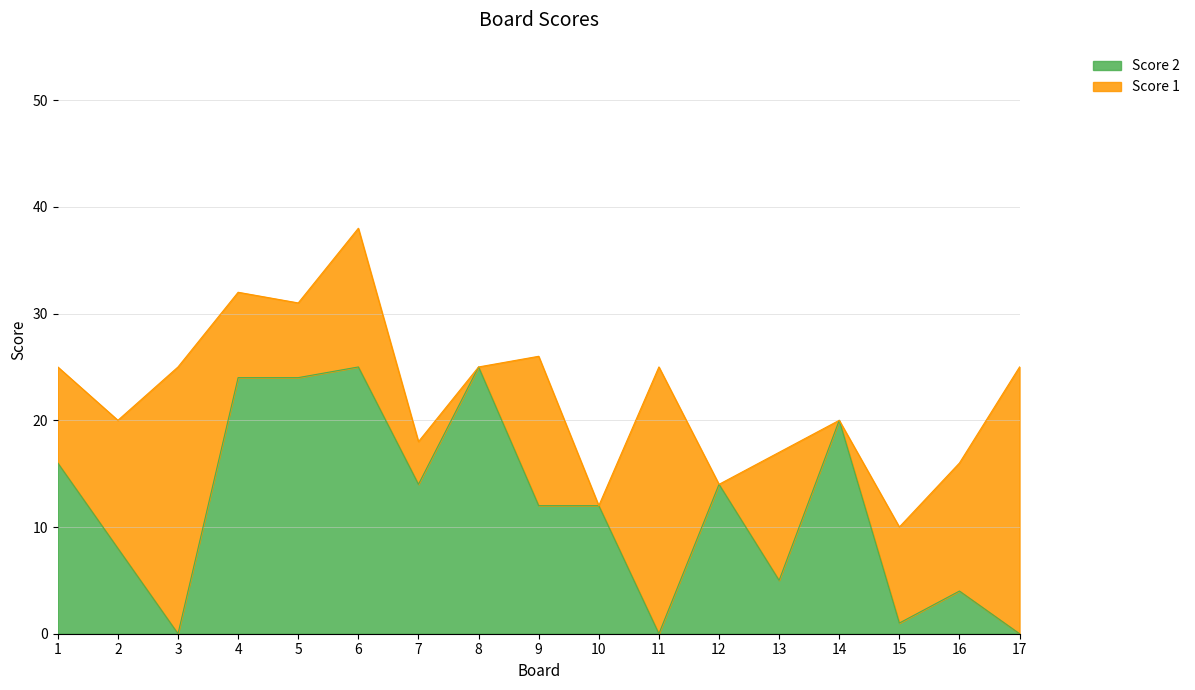

Does the chart have visible grid lines?

Yes